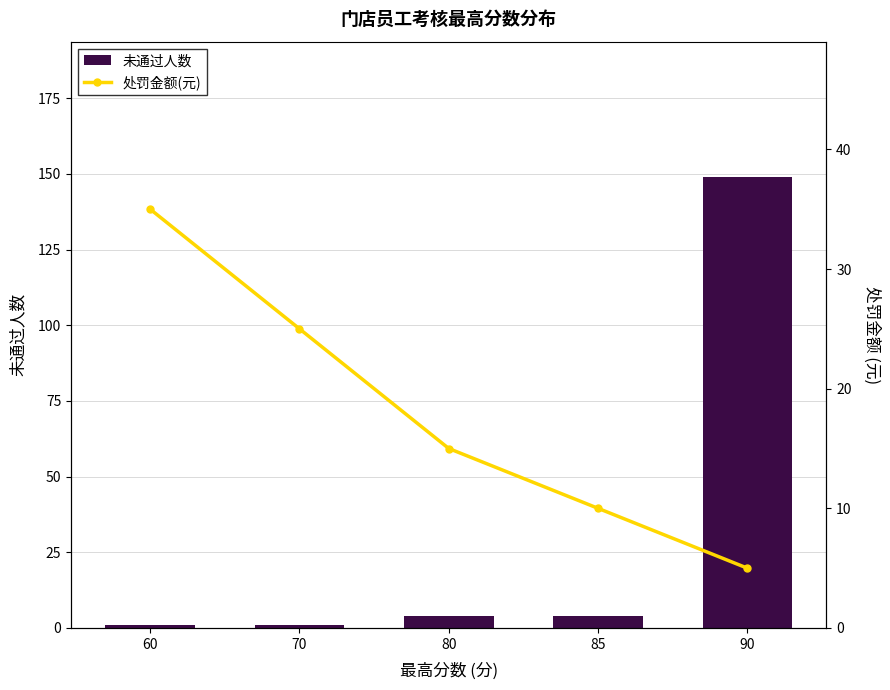

Rank the series by their average value, from highest to lowest.

未通过人数, 处罚金额(元)